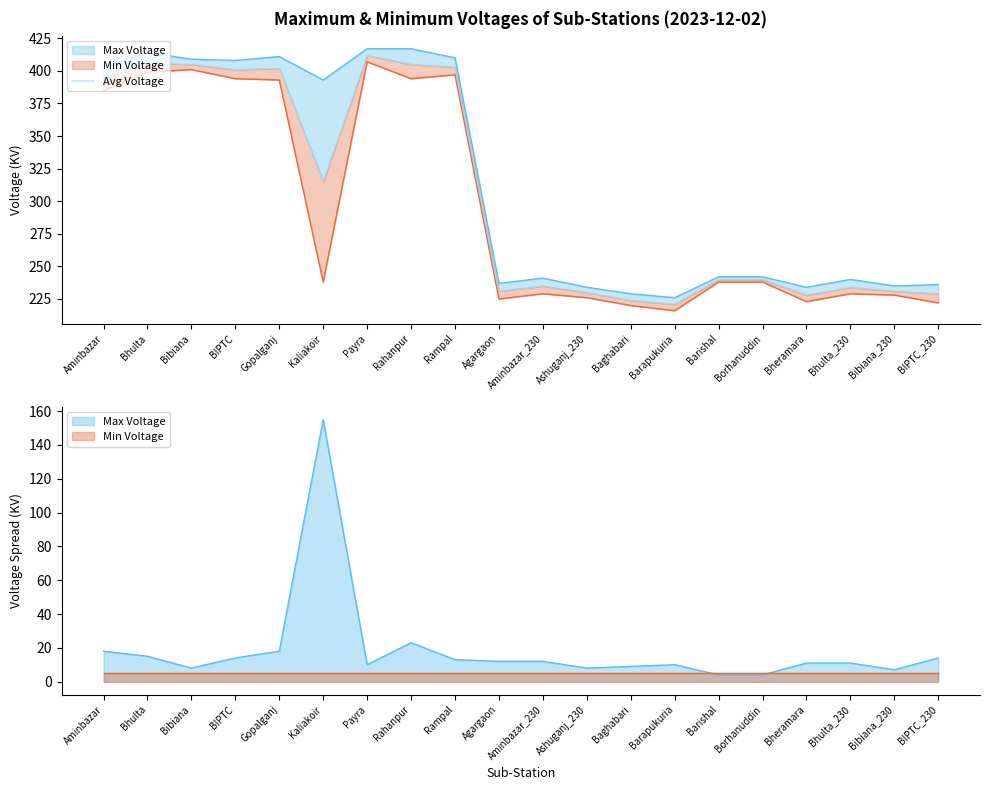

What position from the left is Kaliakoir?

6